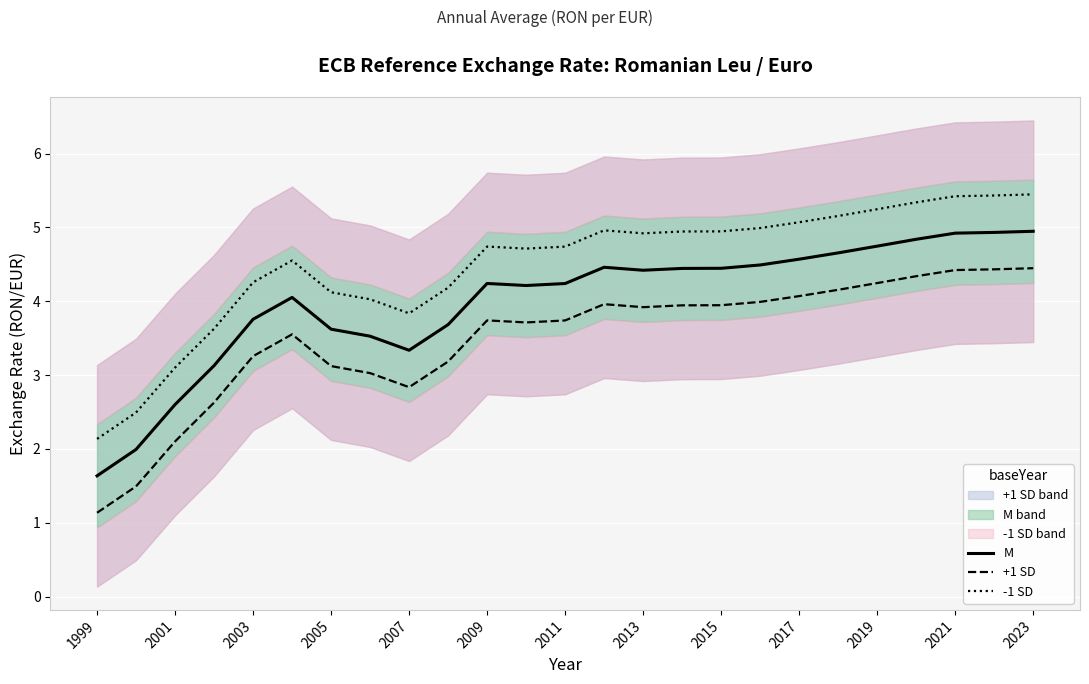

What is the sum of all -1 SD values?

112.4